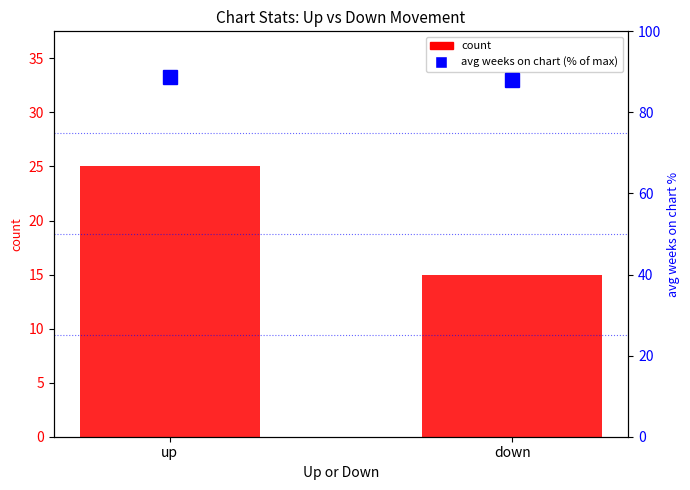

How many distinct data groups are displayed?

2